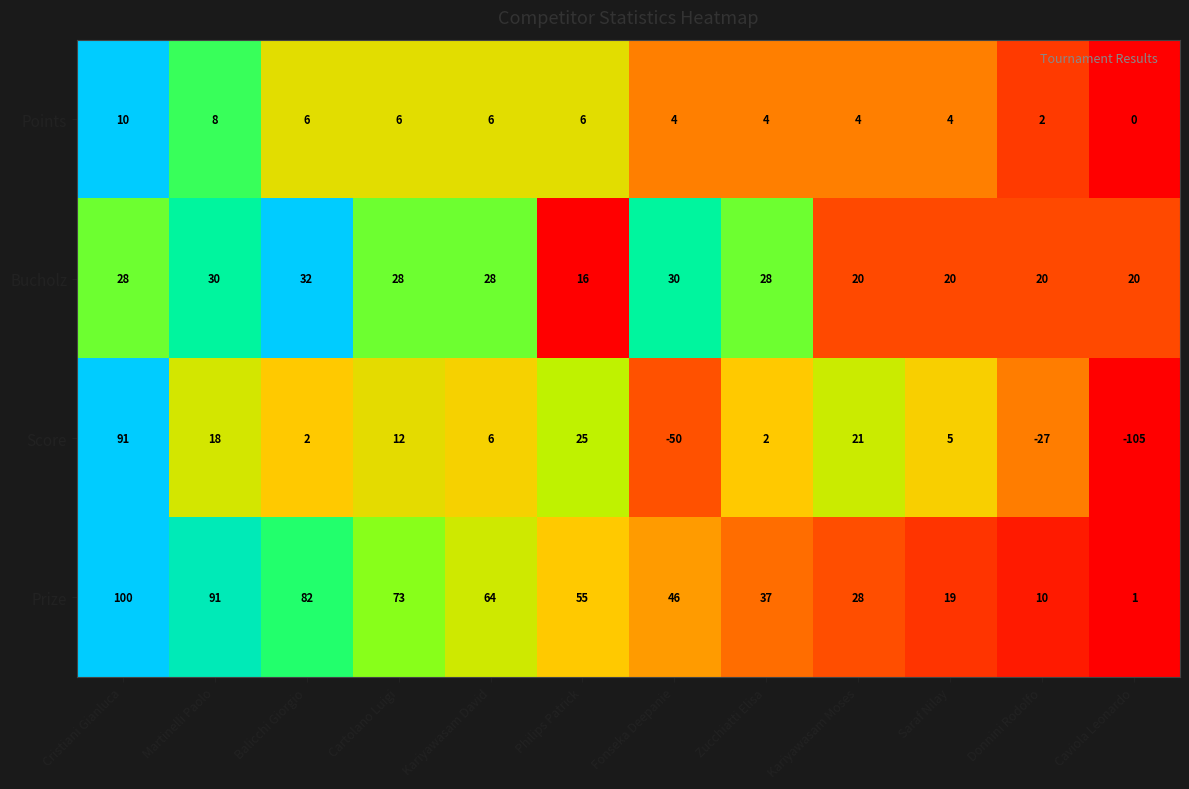

Which series has the widest spread of values?

Score